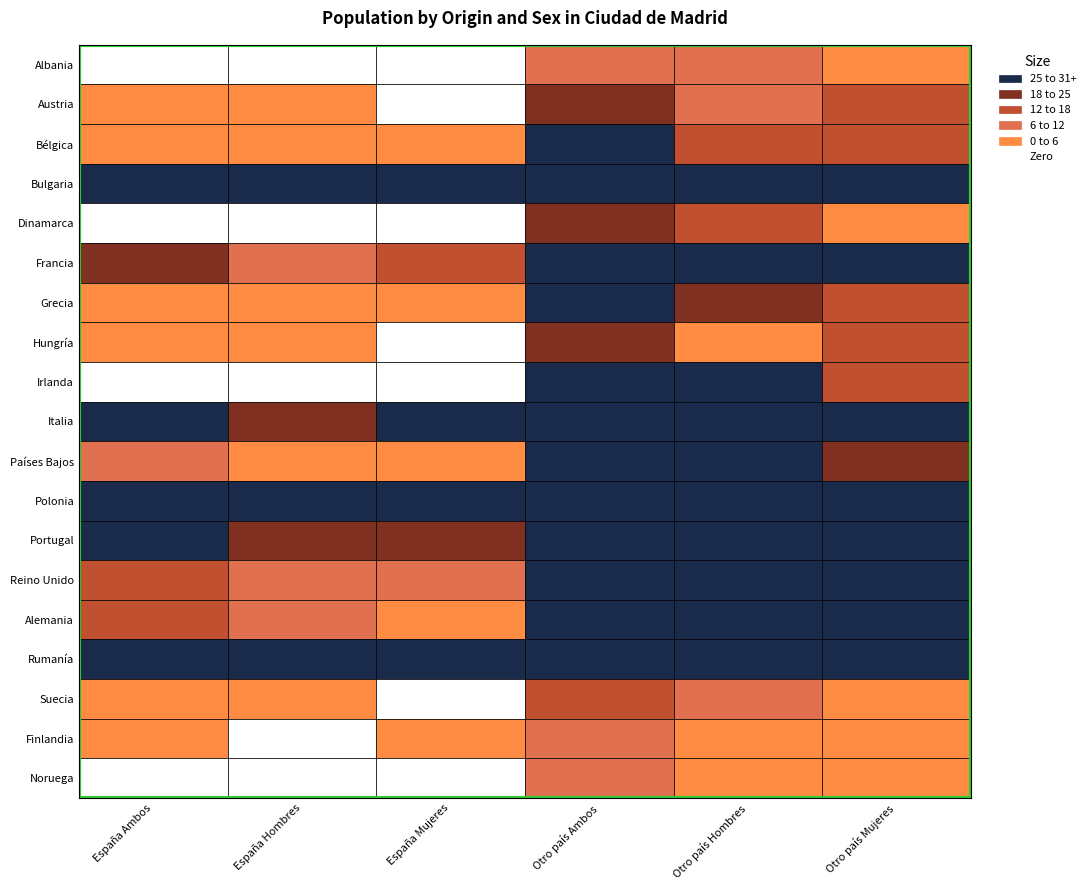

At how many categories does at least one series exceed 2806?

1